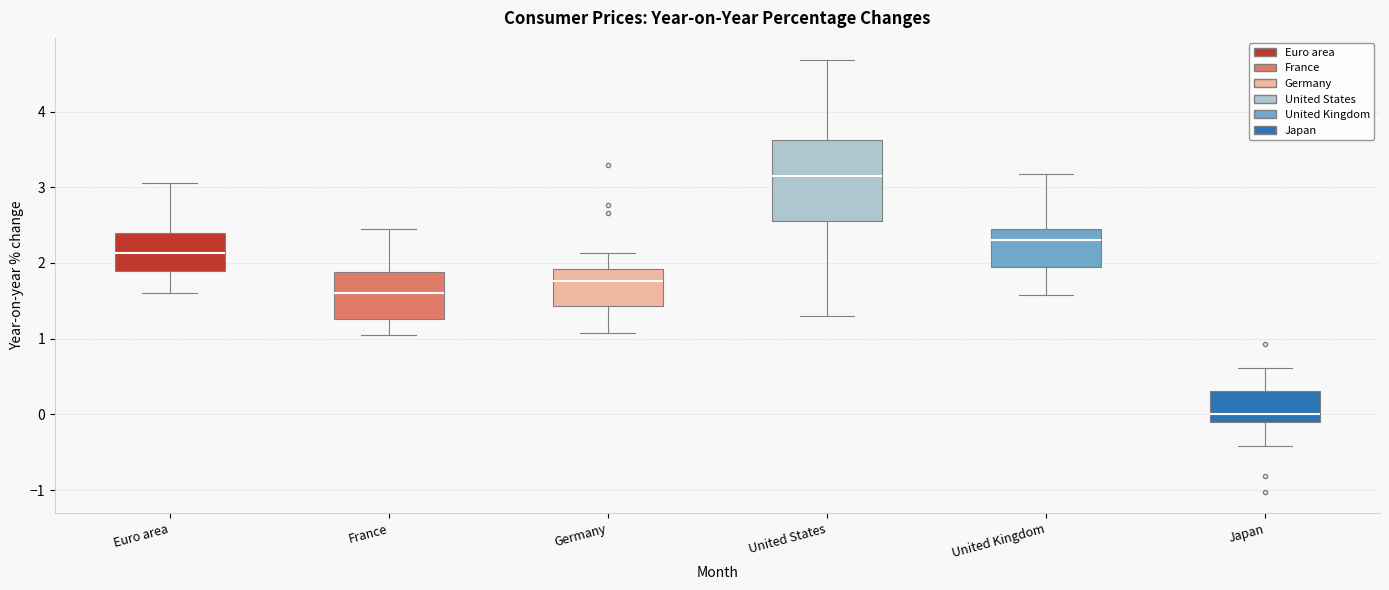

Comparing the boxes themselves (not the whiskers), which one is the tallest?

United States